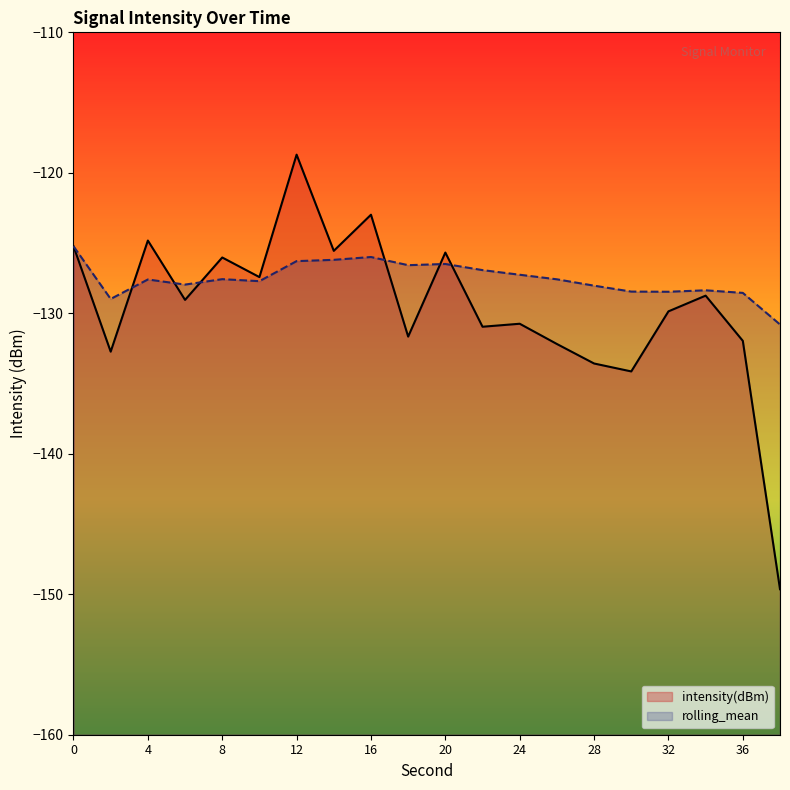

The rolling_mean series shows -126.2 at 14. True or false?

True